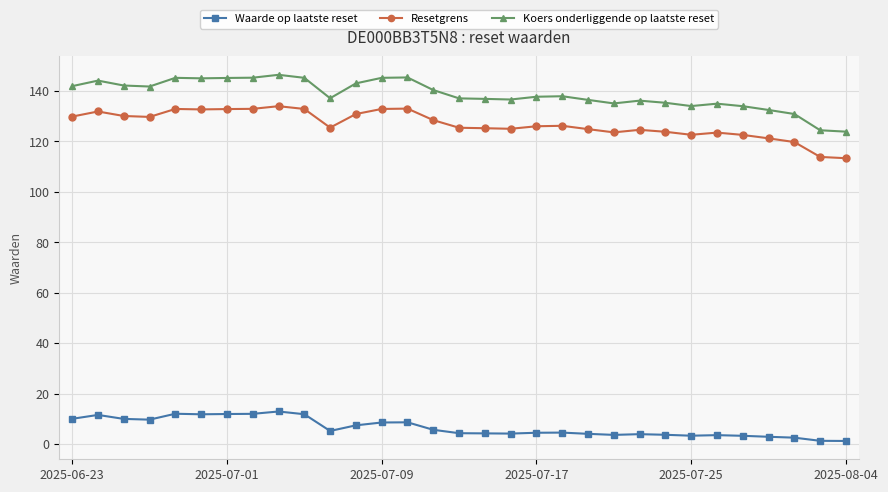

In Waarde op laatste reset, how many points are lower than both neighbors (excluding endpoints)?

6